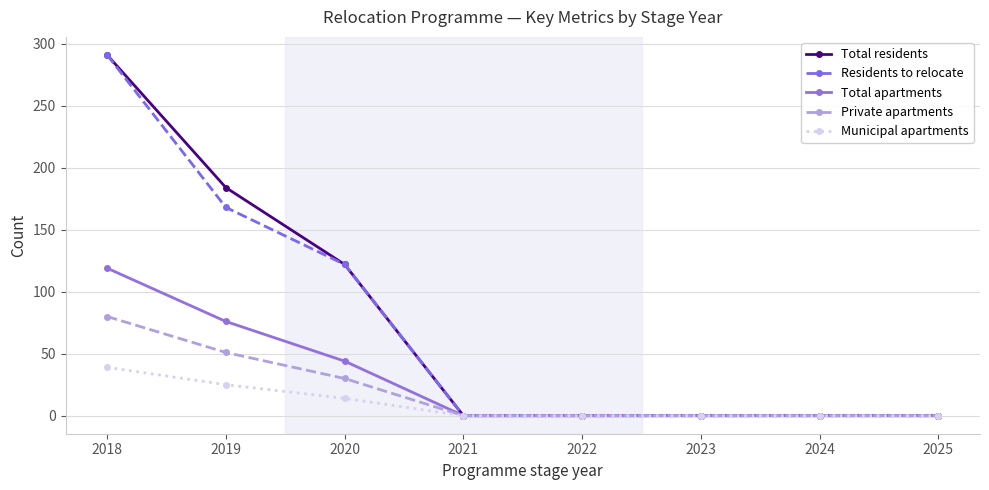

At which category is the sum across all series the highest?

2018